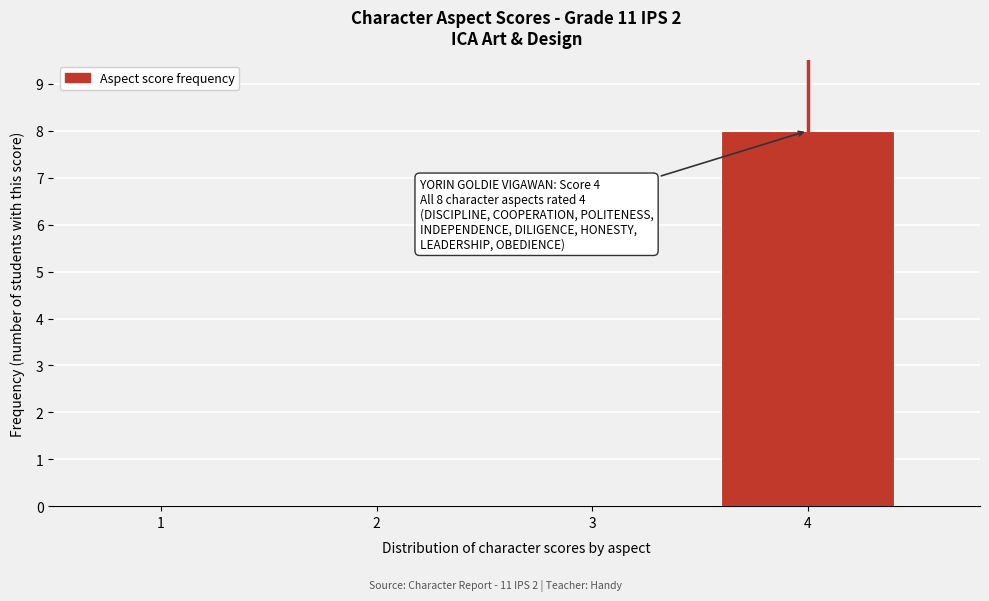

Reading left to right, transcribe all the data shown in this chart.

1=0	2=0	3=0	4=8